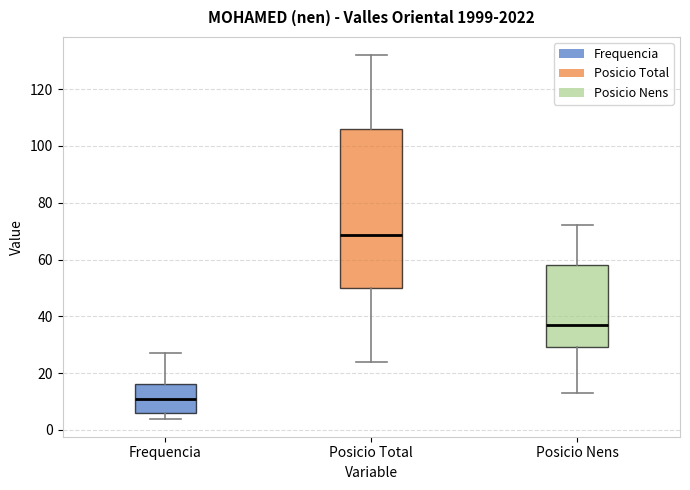

Where does the median line of the box for Frequencia sit on the y-axis? The values are not printed on the chart, so give them approximately, as read against the axis.

12